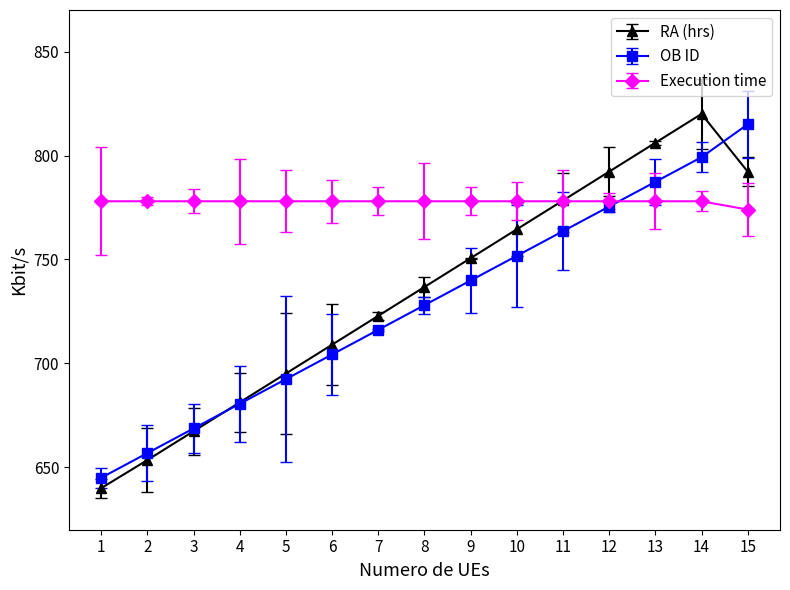

List the series in order of their peak value, lowest first.

Execution time, OB ID, RA (hrs)